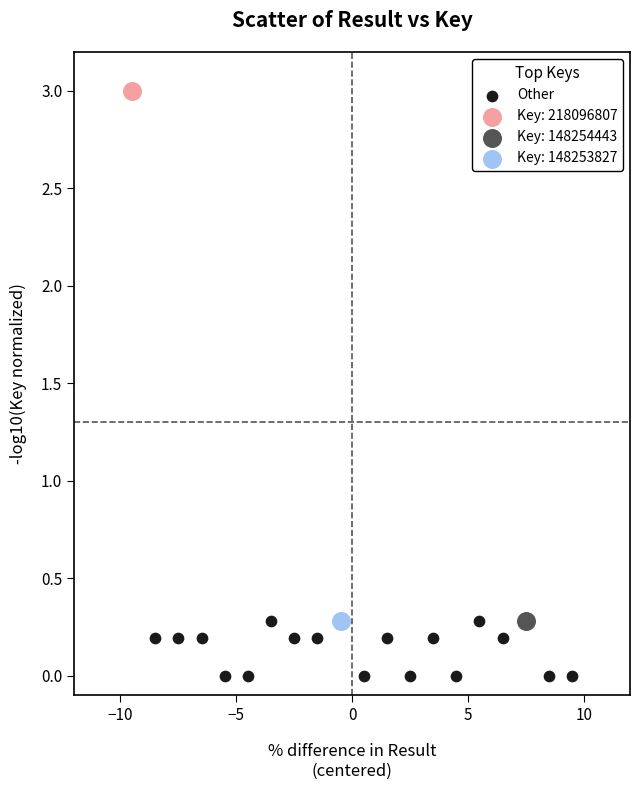

What are all the series names shown in the legend?

Other, Key: 218096807, Key: 148254443, Key: 148253827